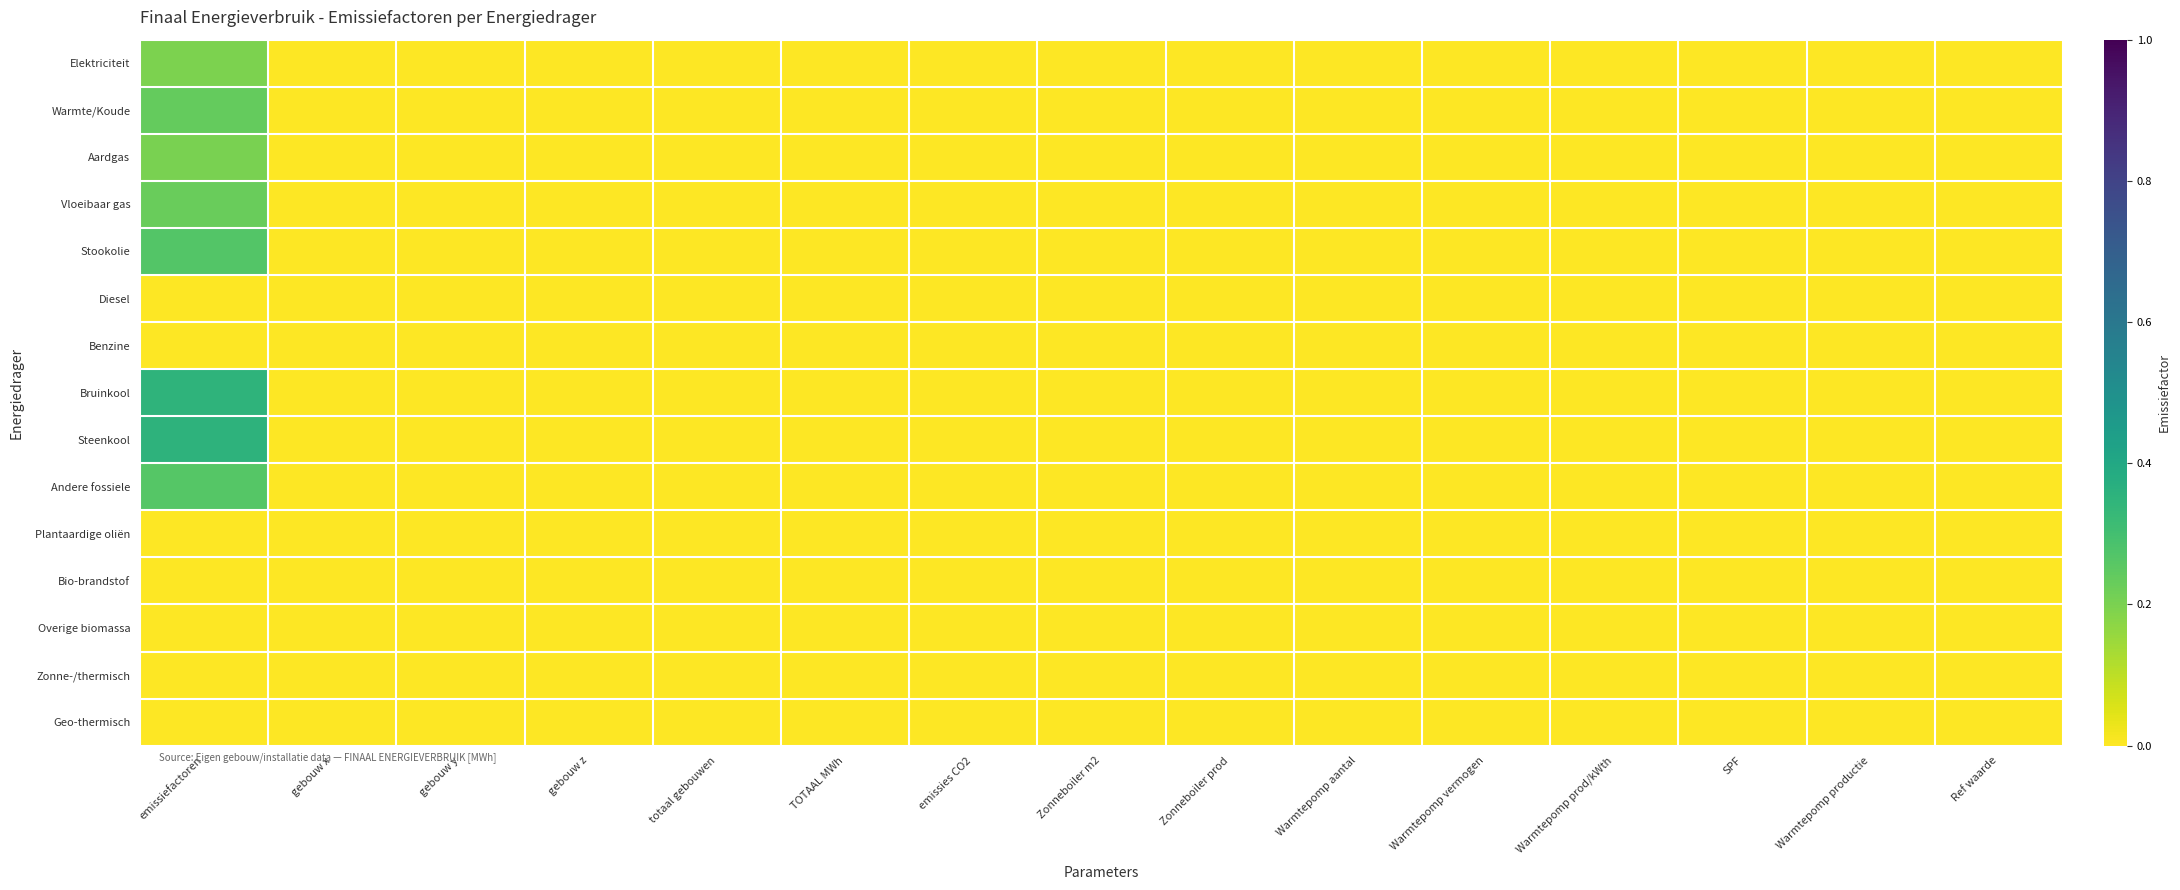

At which category is the sum across all series the highest?

emissiefactoren